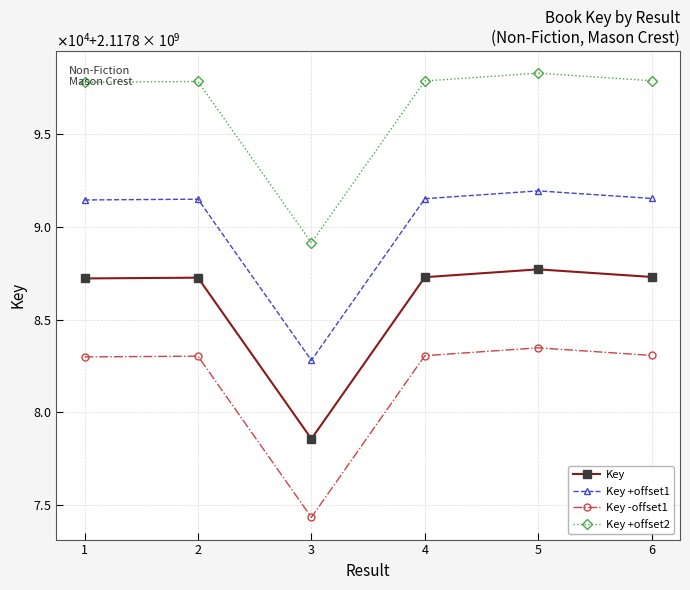

What is the sum of the Key values at 3 and 6?

4235765856.0